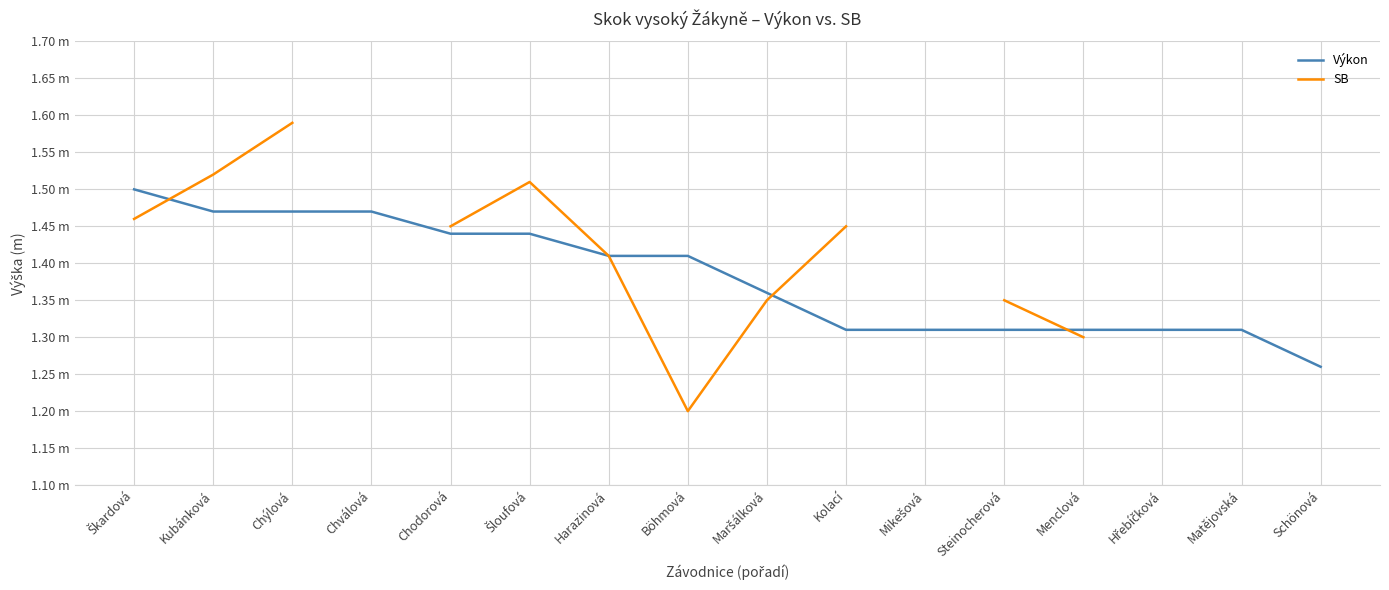

Where do SB and Výkon first cross each other?

Škardová and Kubánková